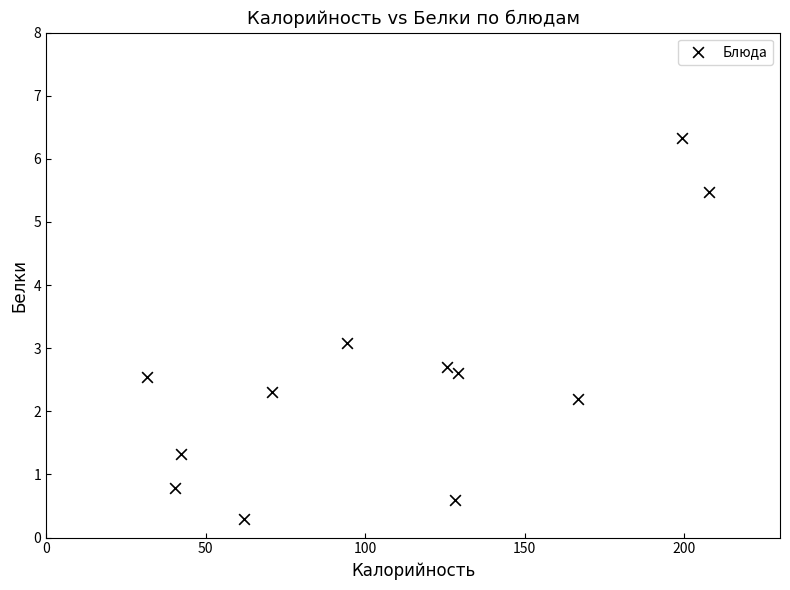

What is the range of Y values (max minus min)?

6.0